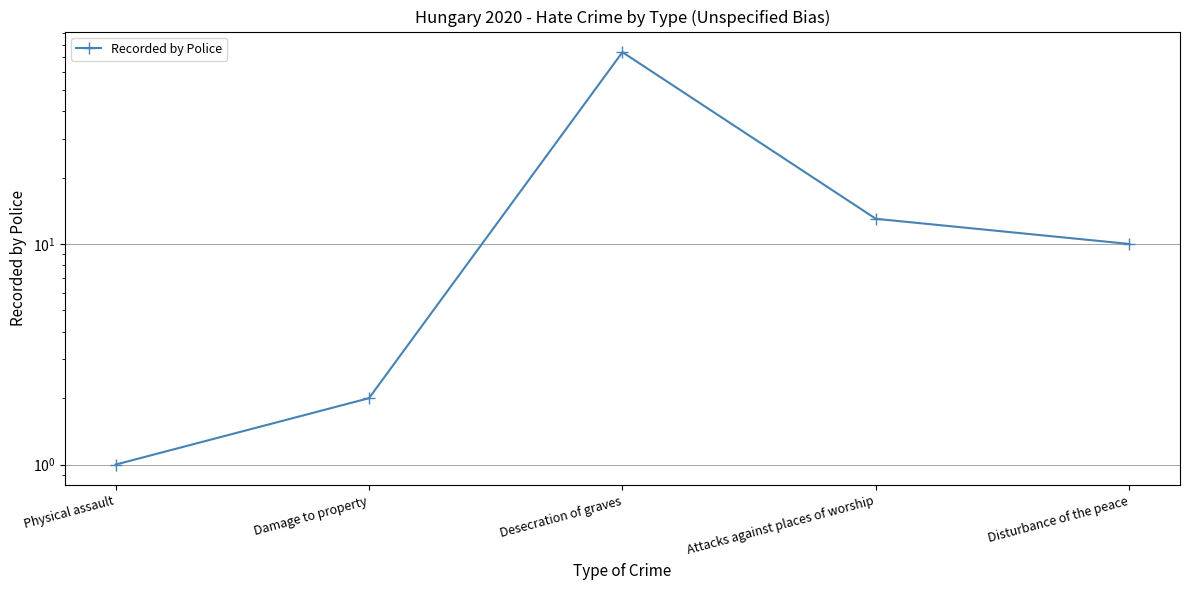

What is the value of the 5th point from the left?

10